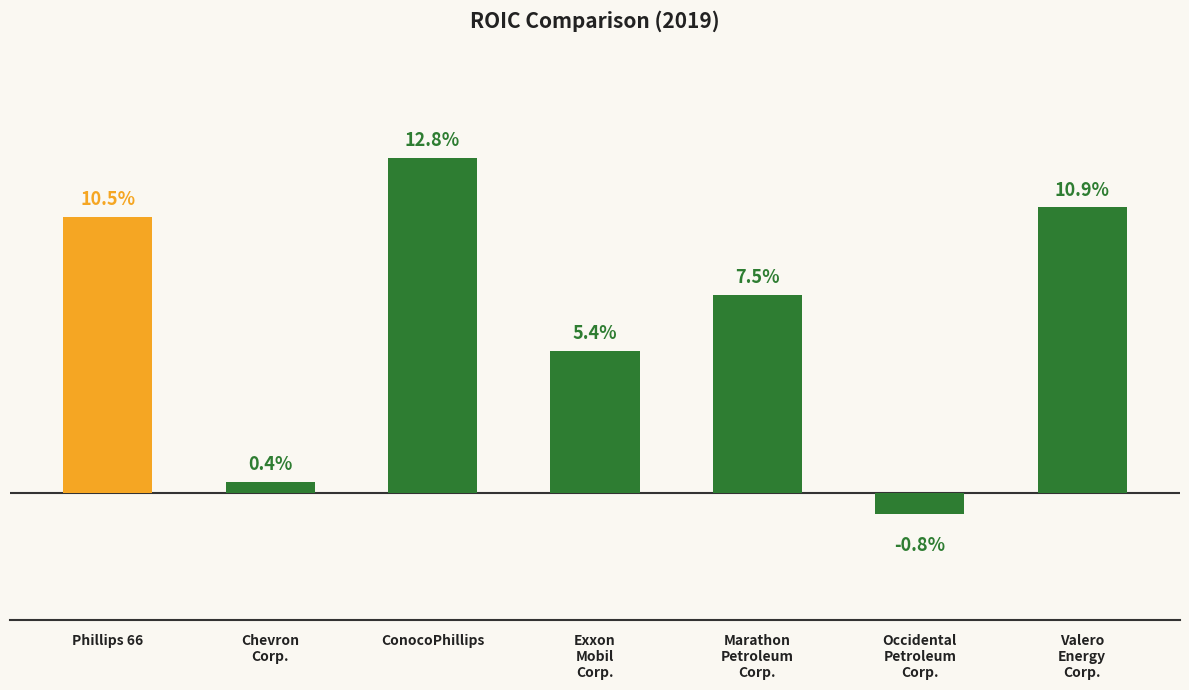

What is the average value?

0.1